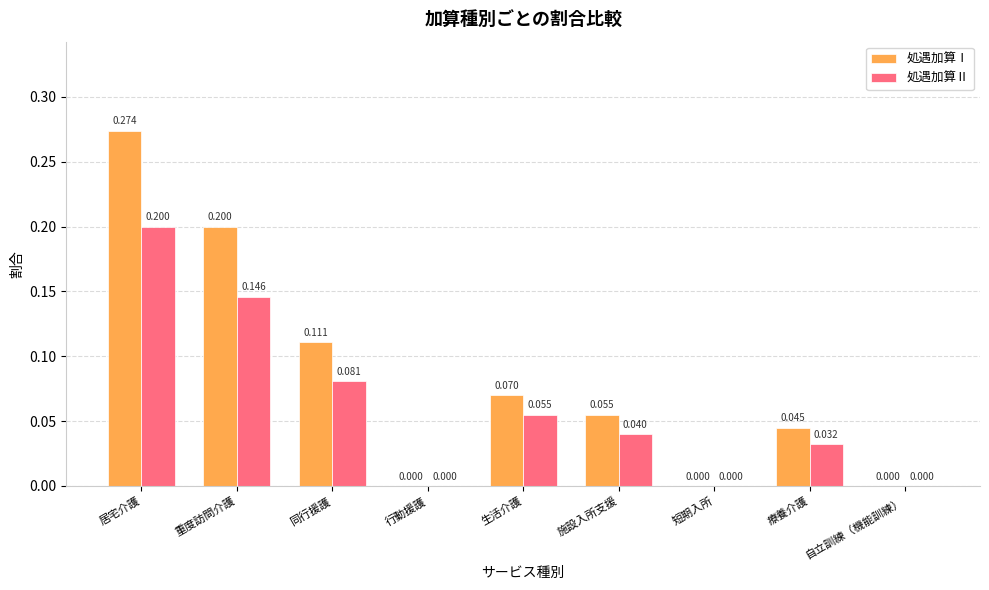

Is the value of 処遇加算Ⅱ at 同行援護 greater than the value of 処遇加算Ⅰ at 居宅介護?

No